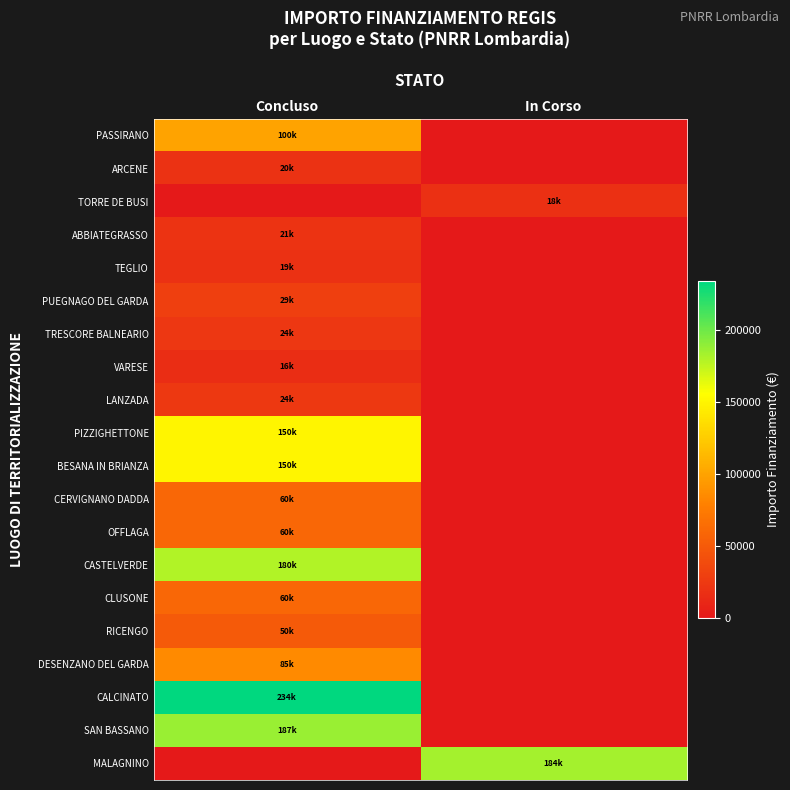

Which has a higher value, In Corso or Concluso?

Concluso